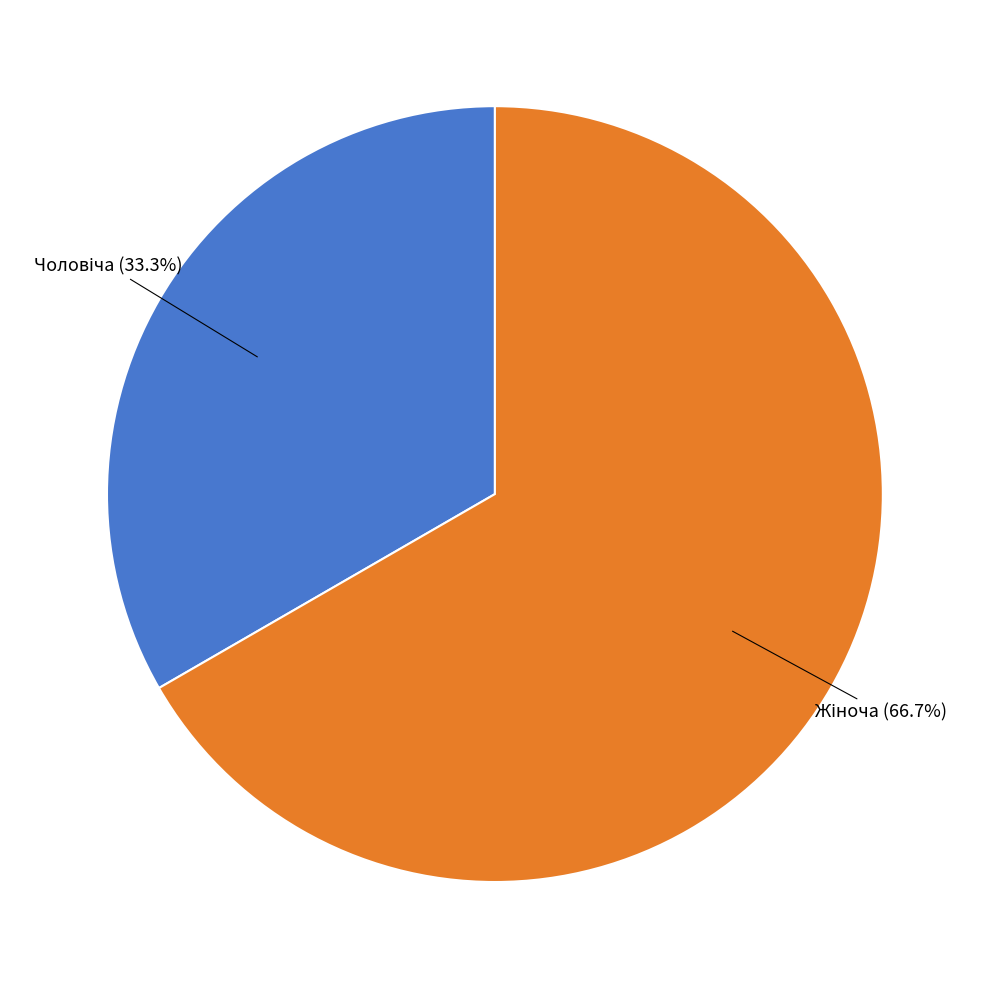

Does any single category account for the majority?

Yes